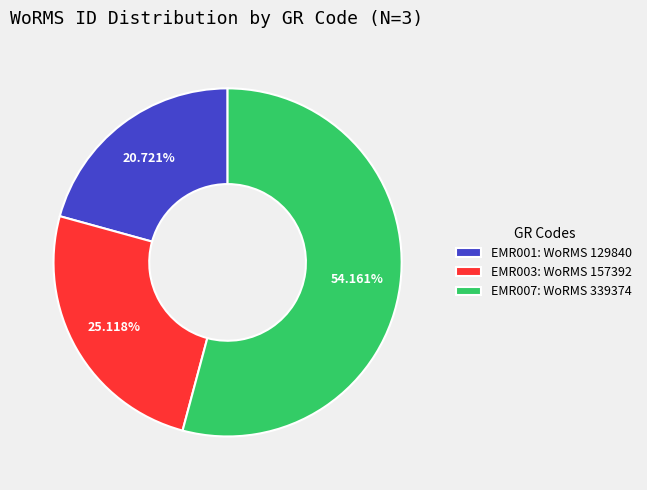

How much of the chart is everything except EMR001?

79.3%